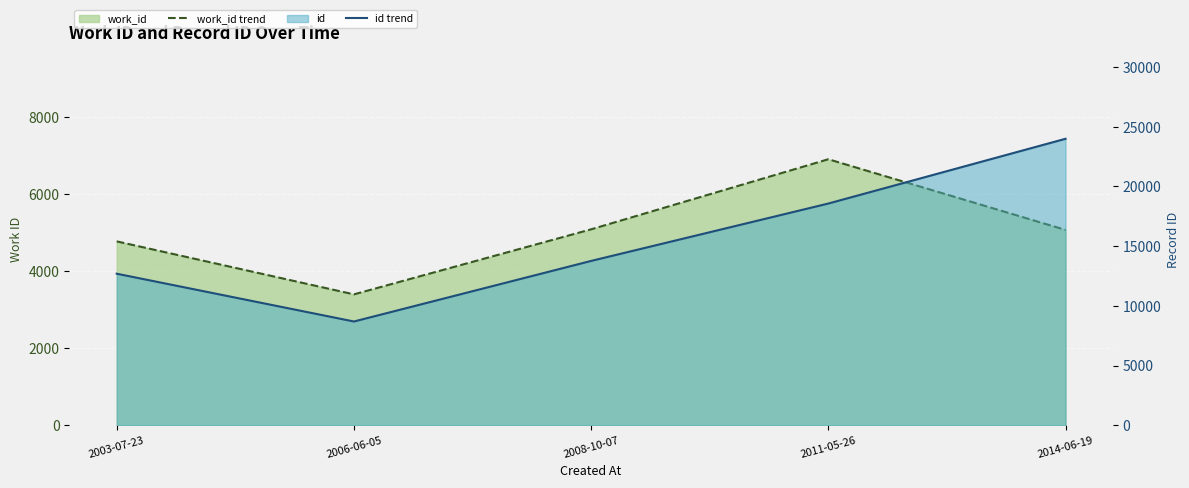

How many interior local peaks does the work_id trend series have?

1